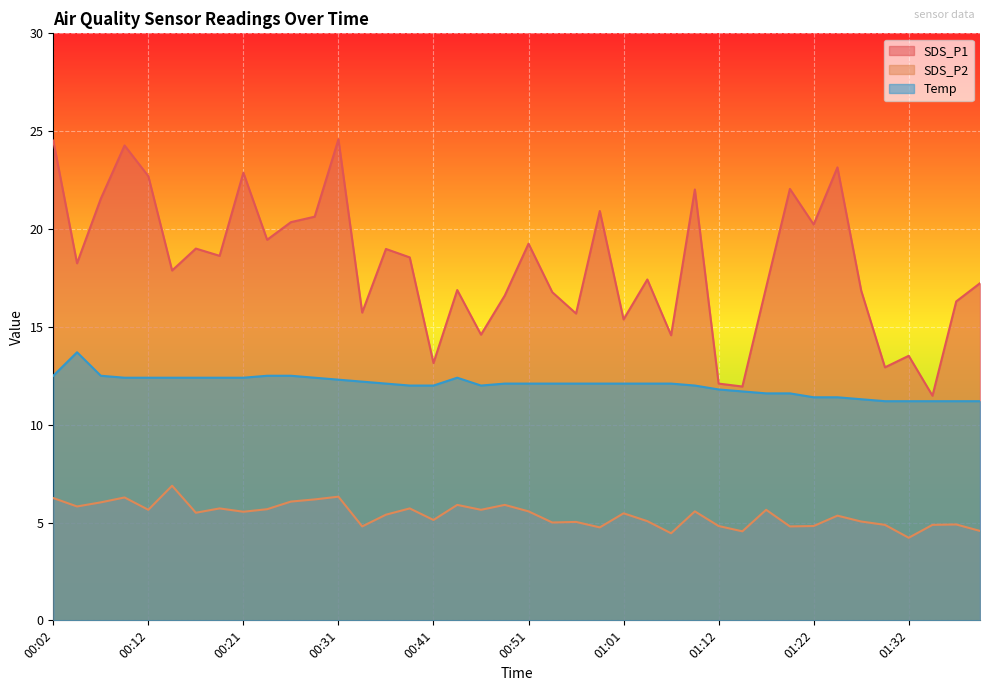

Read the Temp value at 00:17.

12.4